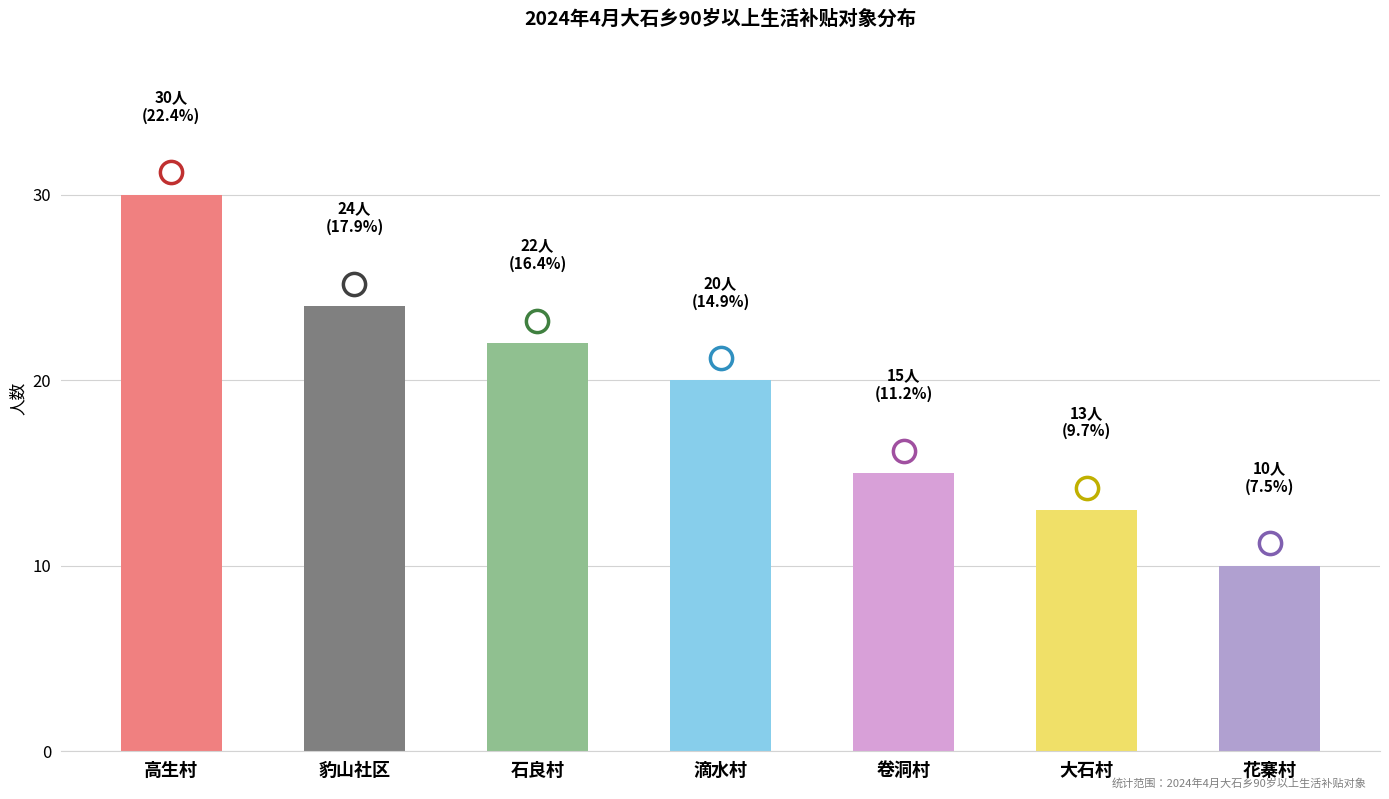

How many values are below 20?

3